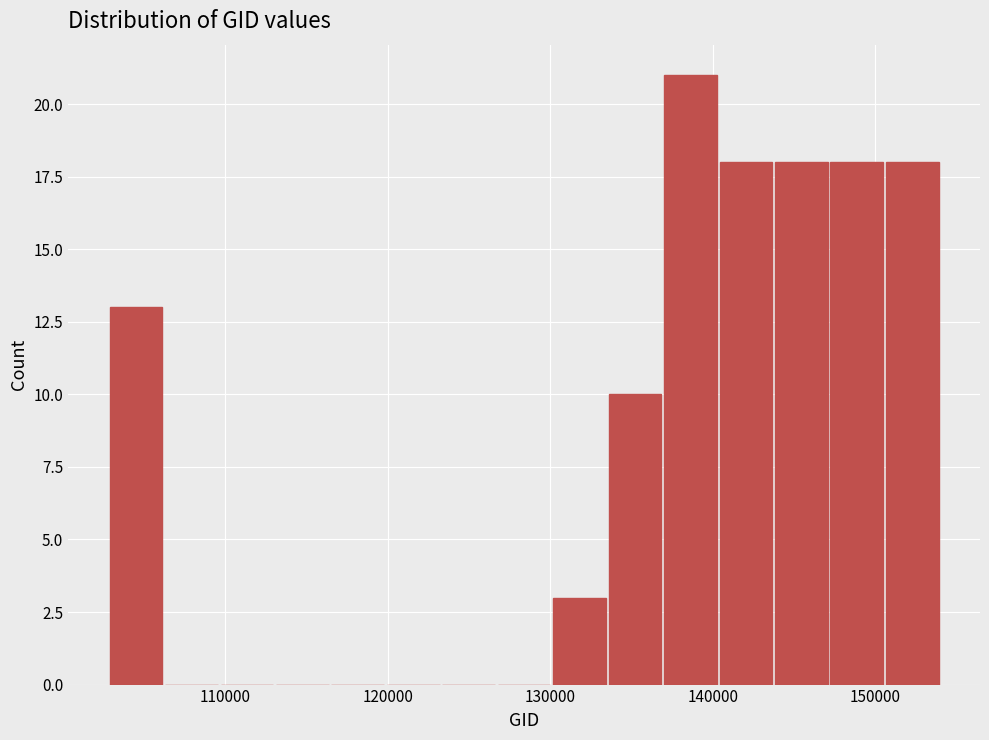

Read against the x-axis, roughly where is the centre of the tallest bar?

139000